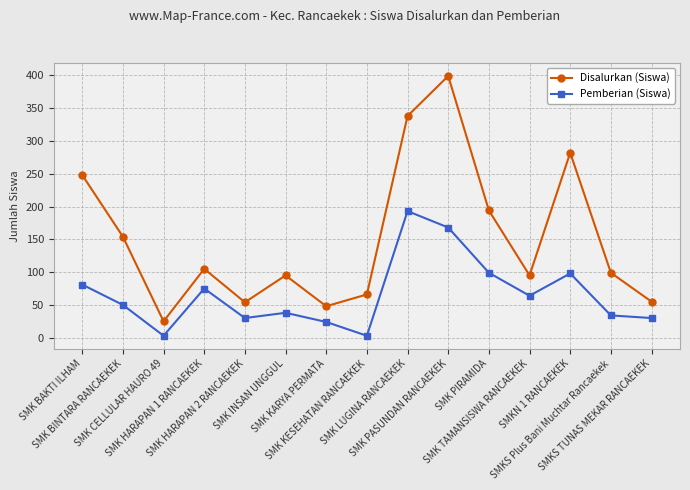

Where does the Pemberian (Siswa) series first go above 50?

SMK BAKTI ILHAM